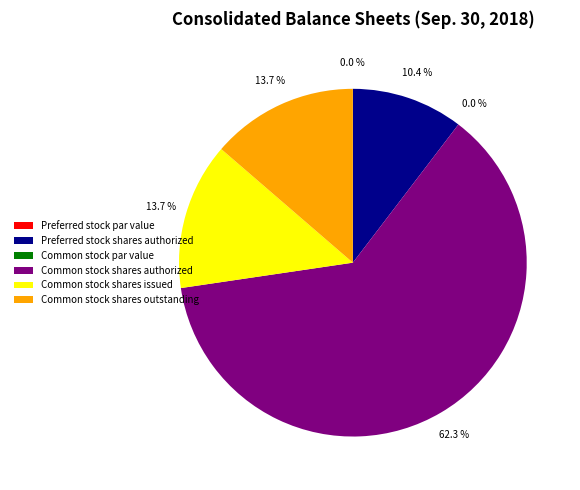

What percentage do Common stock shares outstanding and Preferred stock par value together represent?

13.7%